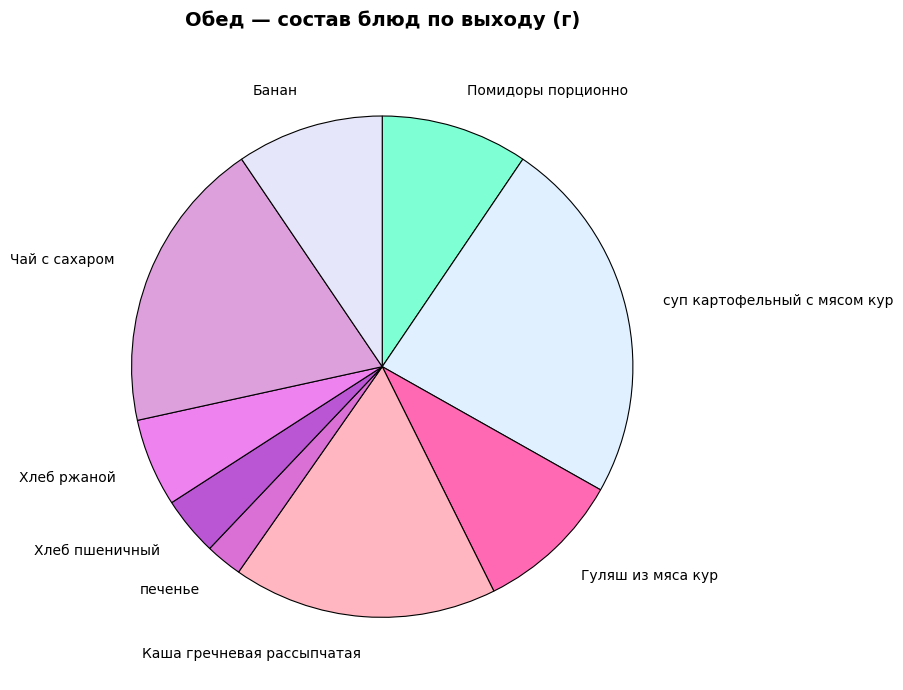

What is the smallest slice in the pie chart?

печенье